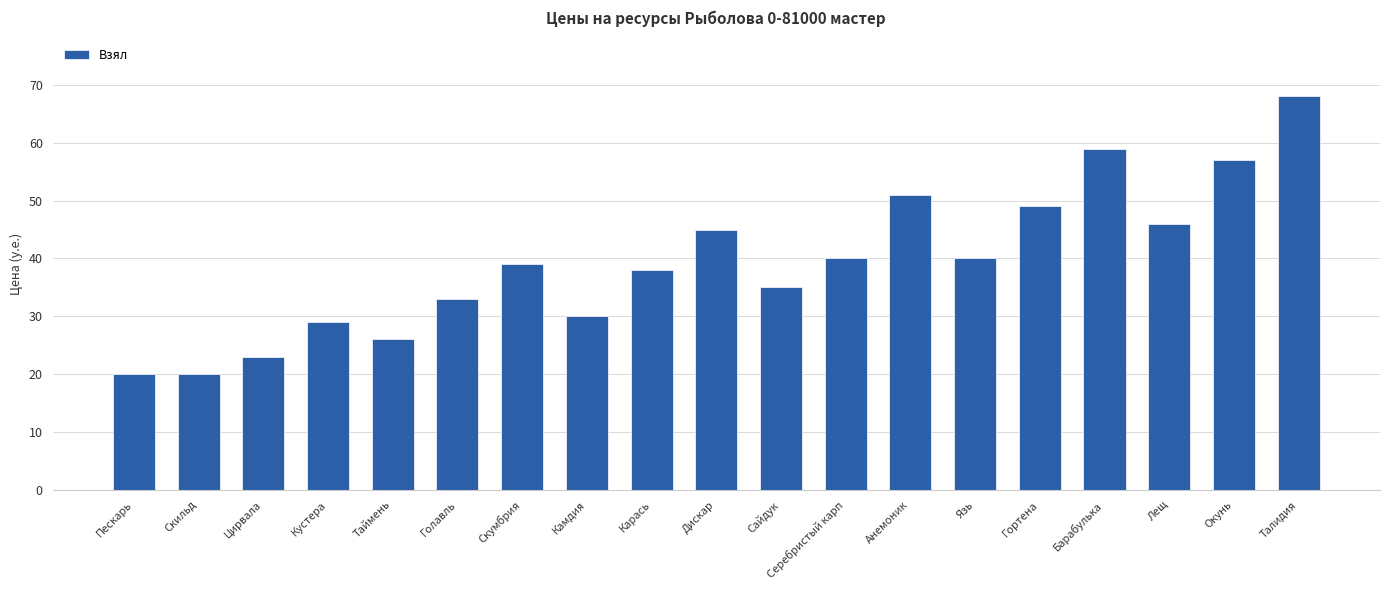

Read the value at Лещ, to the nearest 5.

45